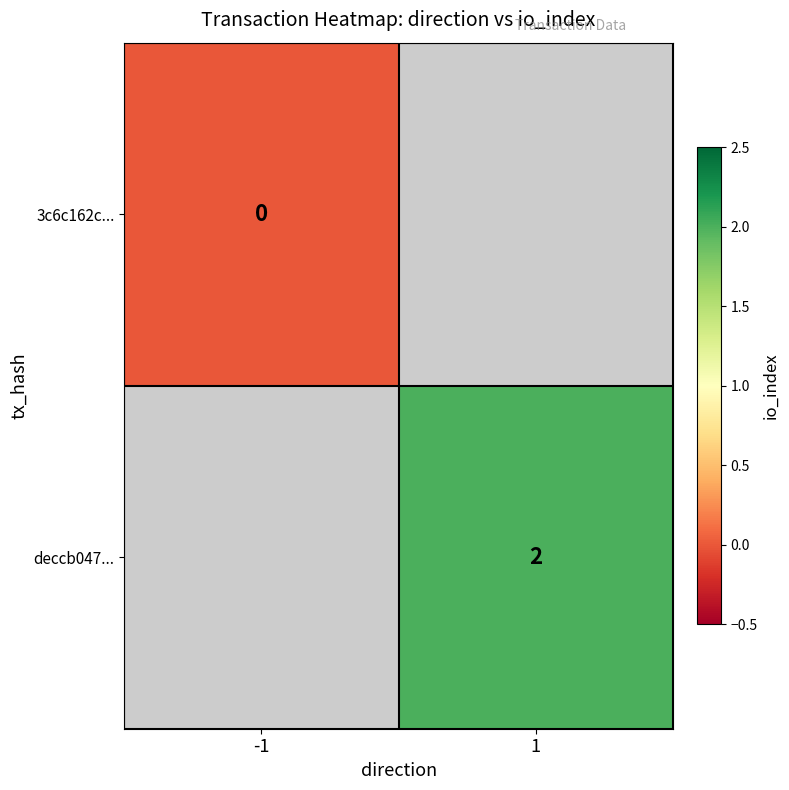

At how many categories does at least one series exceed 0?

1